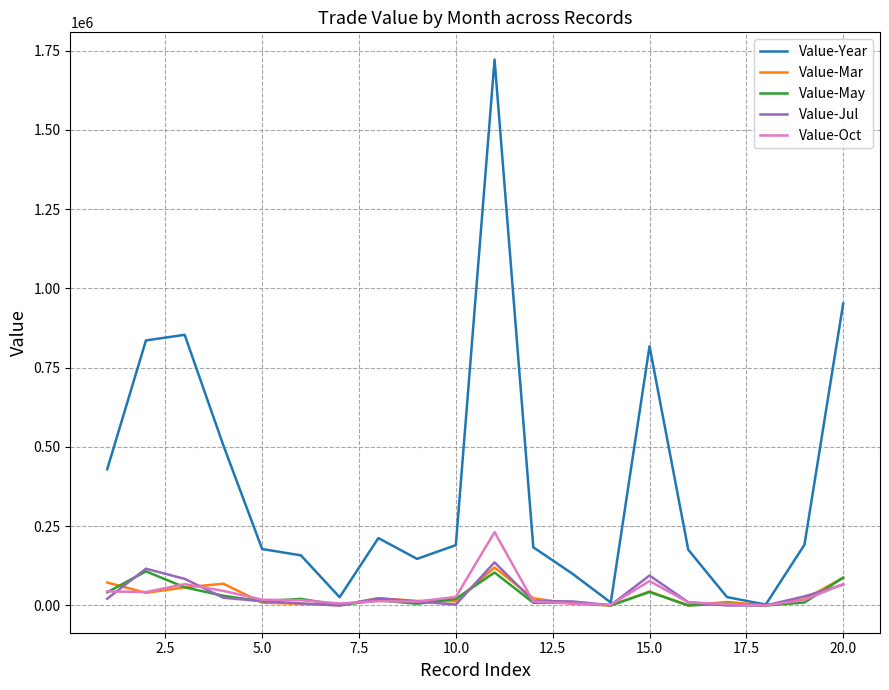

Does the chart have visible grid lines?

Yes